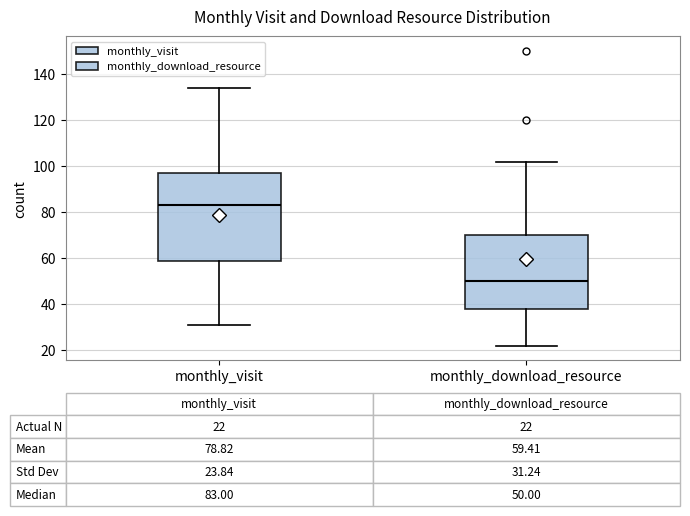

Which box is the tallest, from its lower edge to its upper edge?

monthly_visit